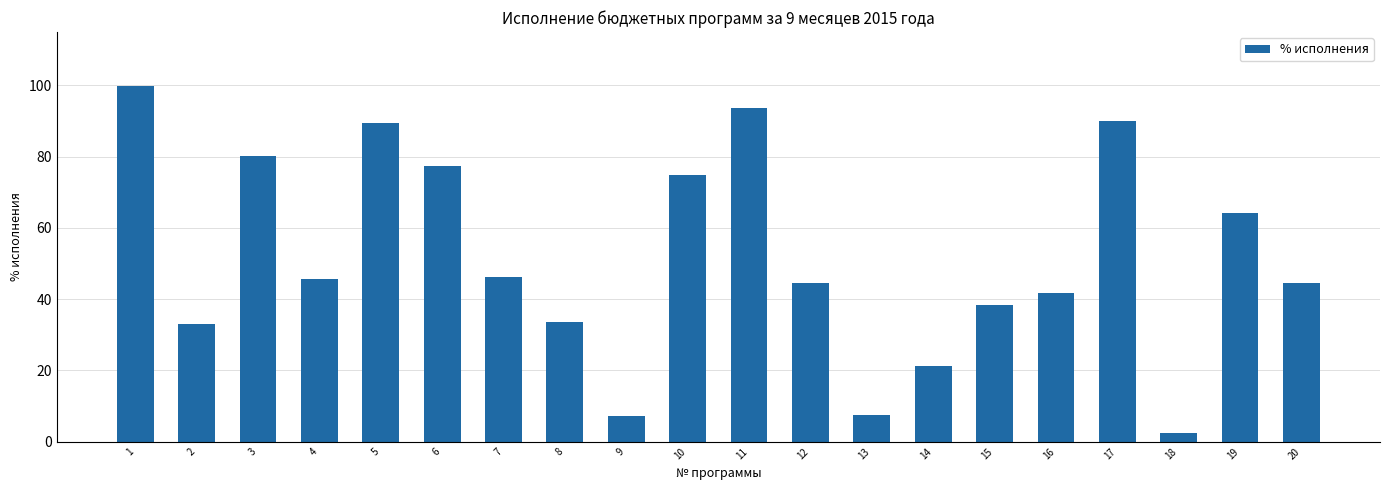

The chart shows a value of 30.2 at 5. True or false?

False